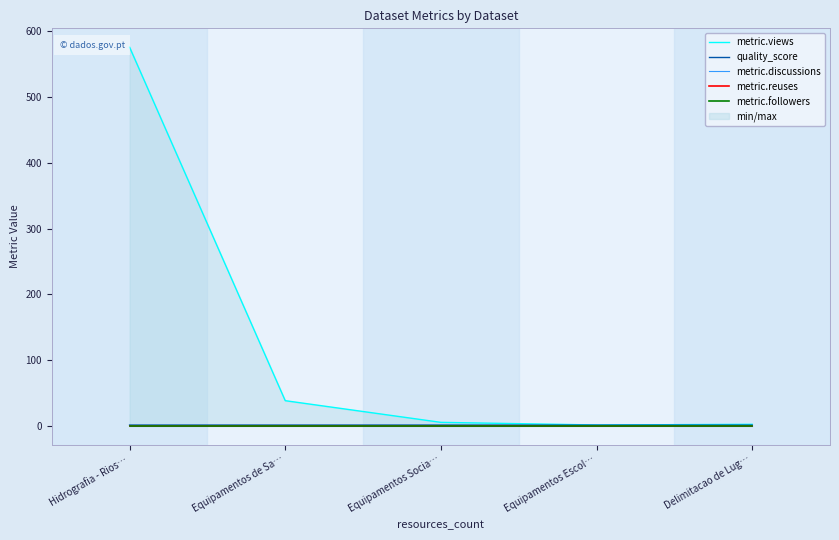

True or false: quality_score and metric.followers cross at least once.

False